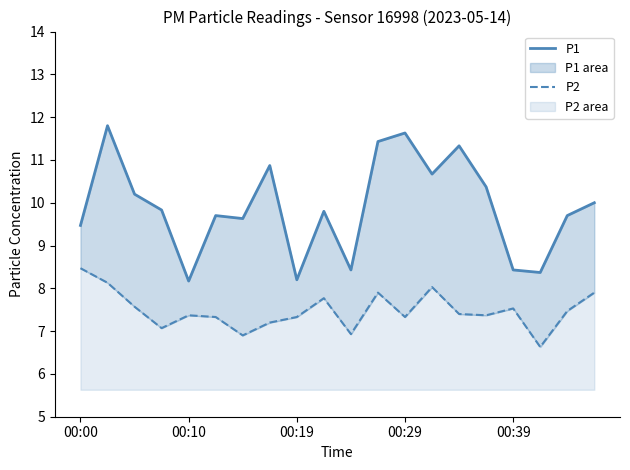

What is the difference between the maximum and minimum values in the P1 series?

3.6